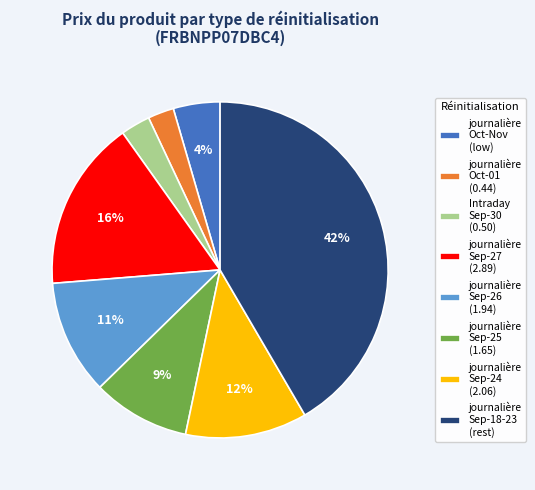

Which category has the biggest portion of the pie?

journalière Sep-18-23 (rest)